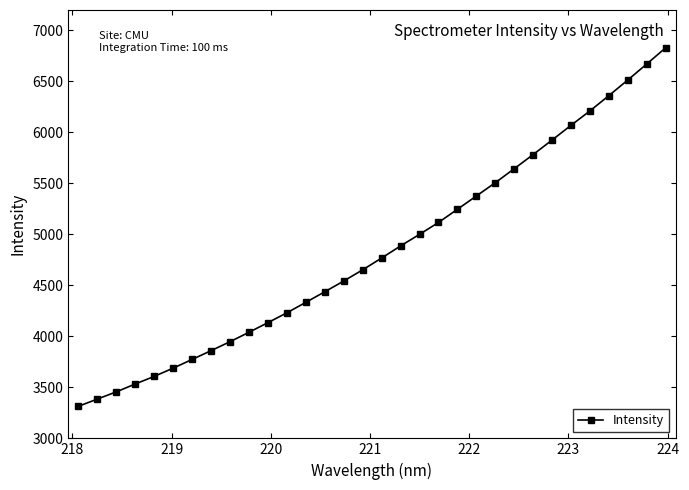

What is the maximum value shown in the chart?

6829.2